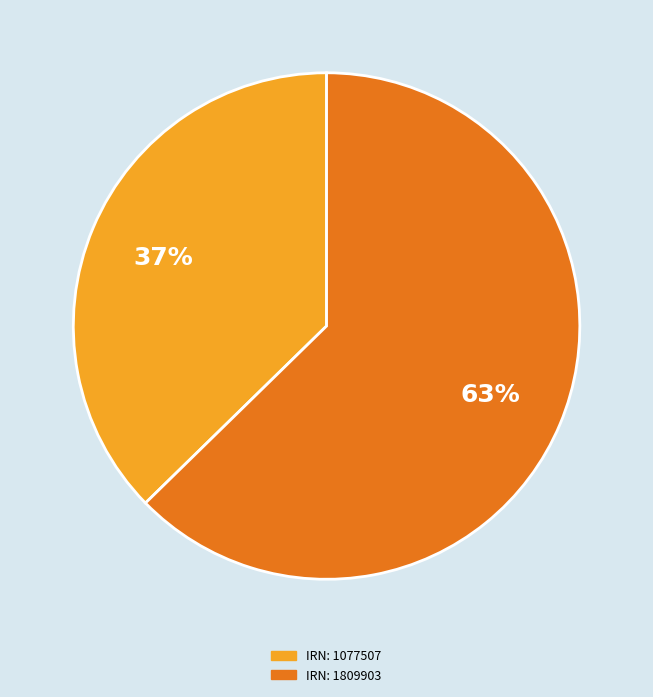

The IRN: 1077507 slice represents 37% of the pie. True or false?

True